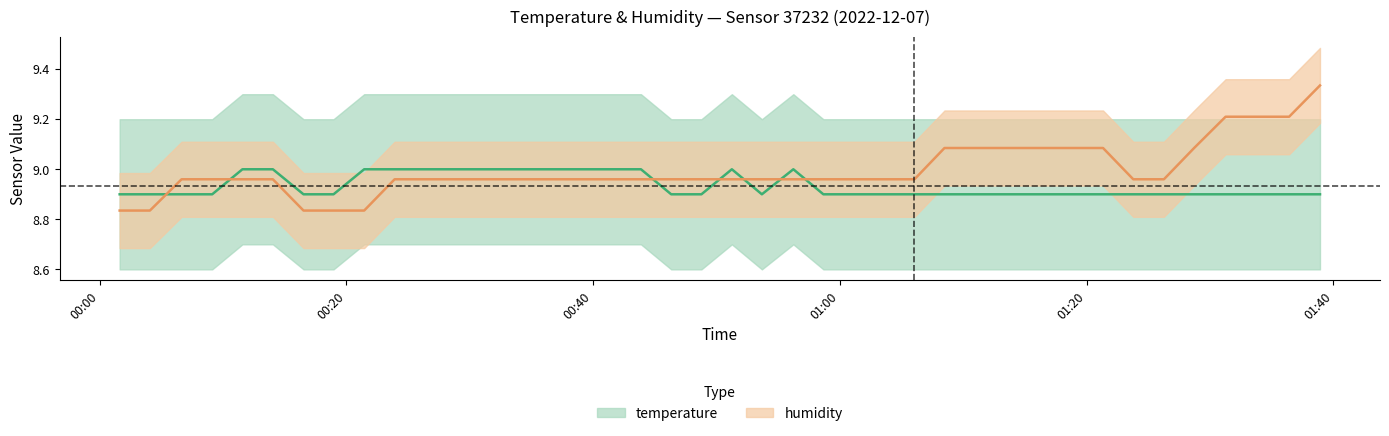

Which category has the lowest value in the humidity series?

2022-12-07T00:01:38